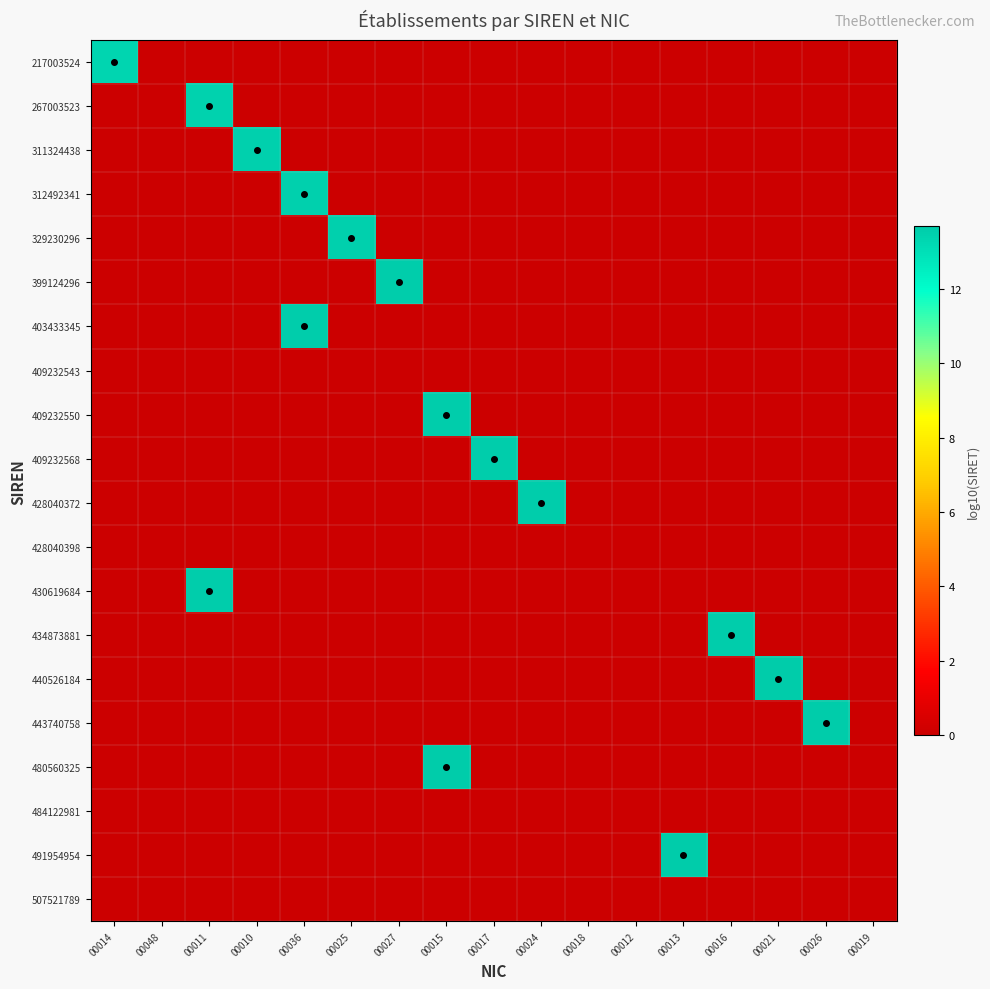

At which category is the sum across all series the highest?

00015